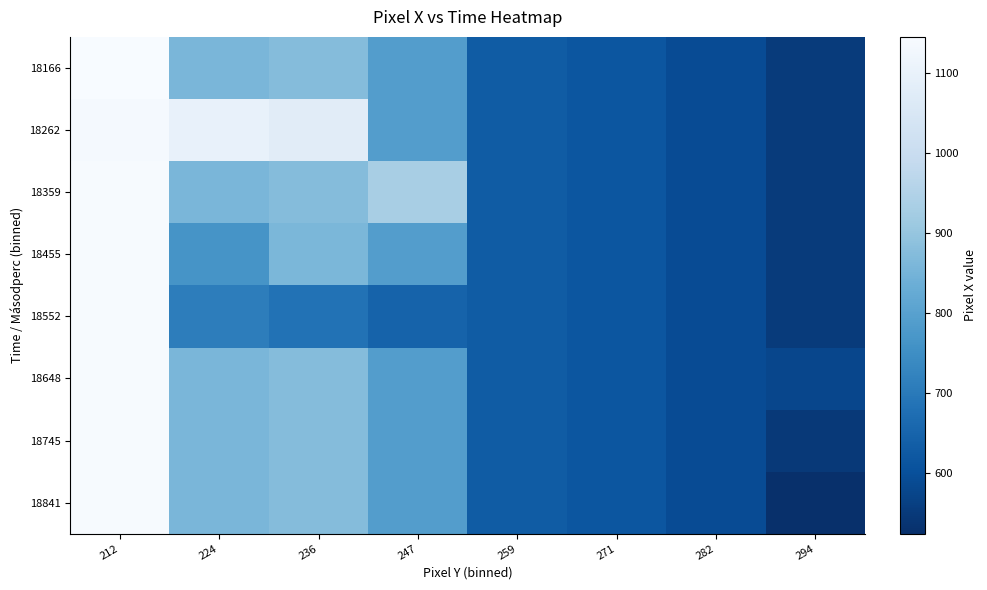

List the series in order of their peak value, highest first.

18166, 18359, 18455, 18552, 18648, 18745, 18841, 18262